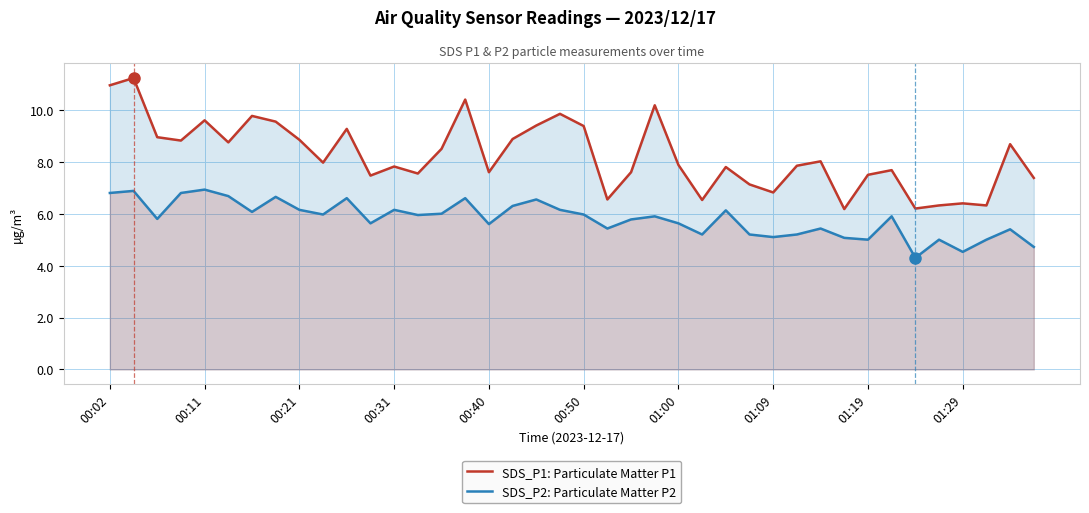

Reading left to right, transcribe all the data shown in this chart.

SDS_P1: Particulate Matter P1: 10.9	11.2	8.9	8.8	9.6	8.8	9.8	9.6	8.8	8.0	9.3	7.5	7.8	7.5	8.5	10.4	7.6	8.9	9.4	9.8	9.4	6.5	7.6	10.2	7.9	6.5	7.8	7.1	6.8	7.8	8.0	6.2	7.5	7.7	6.2	6.3	6.4	6.3	8.7	7.4
SDS_P2: Particulate Matter P2: 6.8	6.9	5.8	6.8	6.9	6.7	6.1	6.7	6.2	6.0	6.6	5.6	6.2	6.0	6.0	6.6	5.6	6.3	6.5	6.2	6.0	5.4	5.8	5.9	5.6	5.2	6.1	5.2	5.1	5.2	5.4	5.1	5.0	5.9	4.3	5.0	4.5	5.0	5.4	4.7